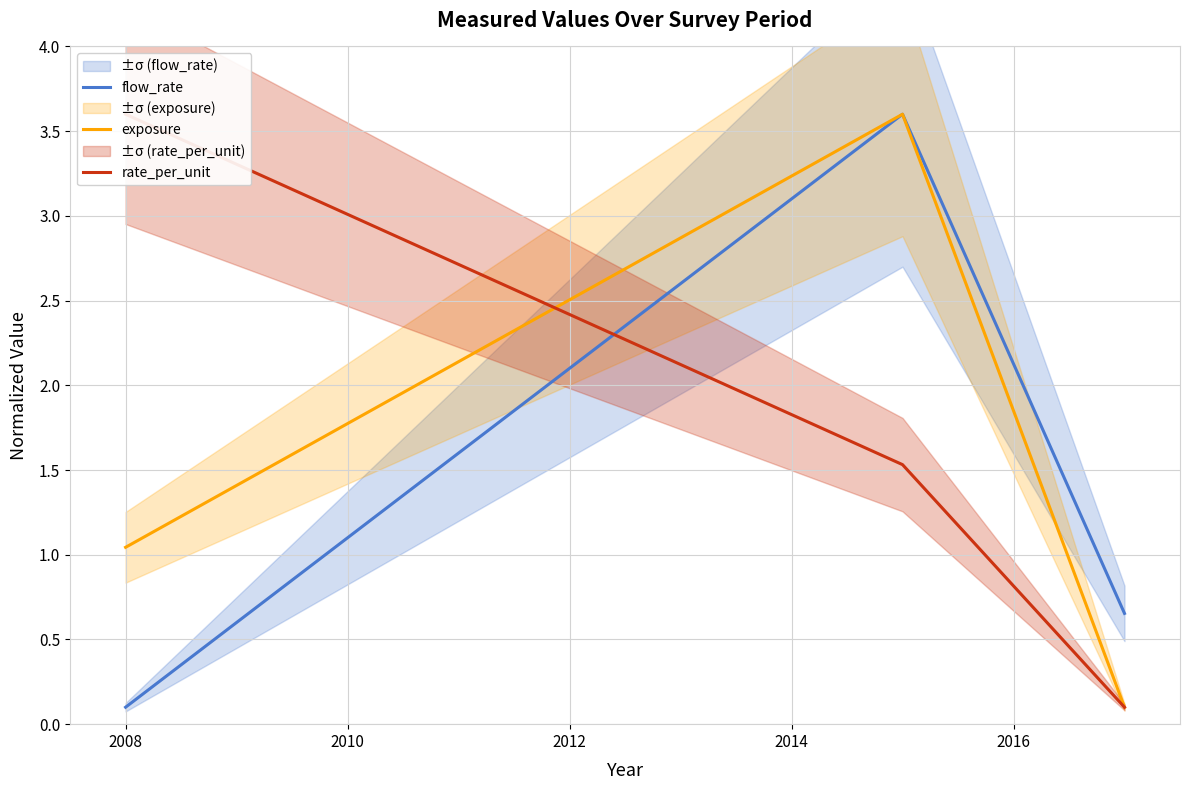

Reading right to left, list all the values displayed in this chart.

flow_rate: 0.7	3.6	0.1
exposure: 0.1	3.6	1.0
rate_per_unit: 0.1	1.5	3.6